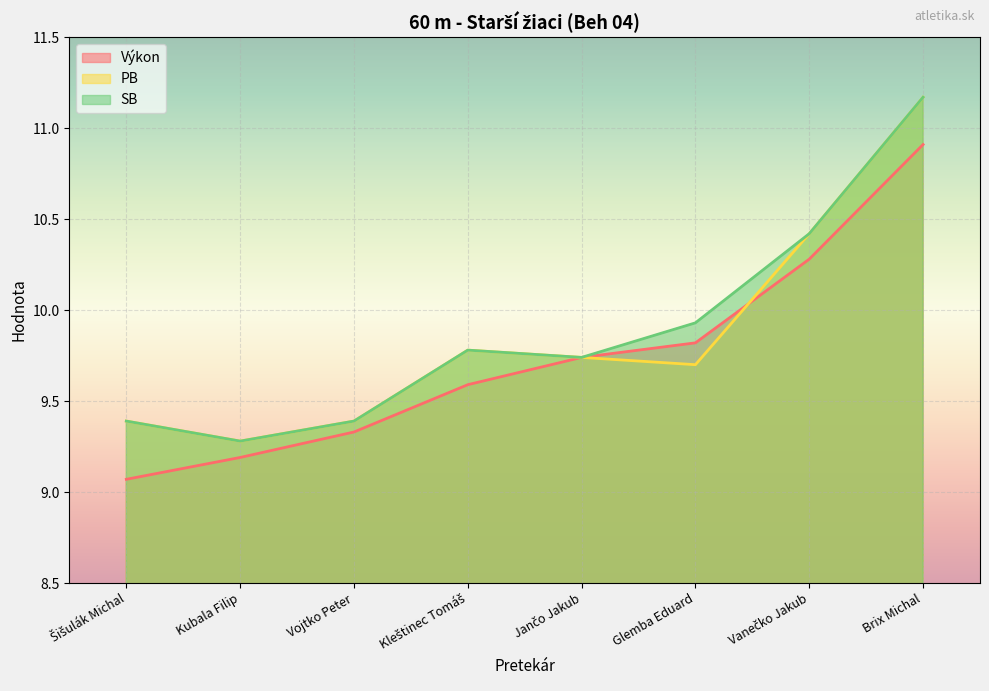

How many lines are shown in the chart?

3